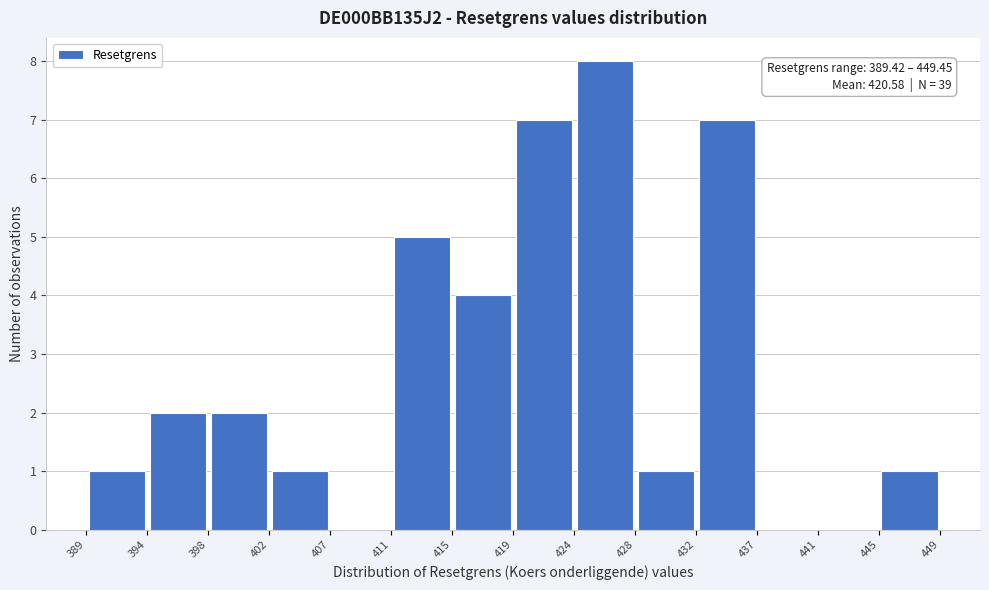

Which range on the x-axis has the tallest bar?

424 to 428